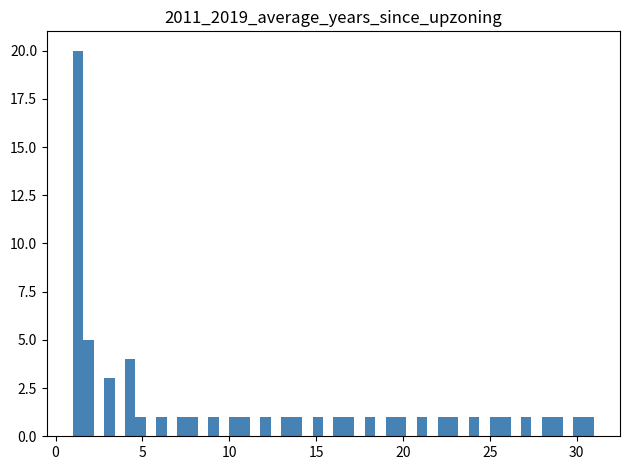

Read against the x-axis, roughly where is the centre of the tallest bar?

1.5